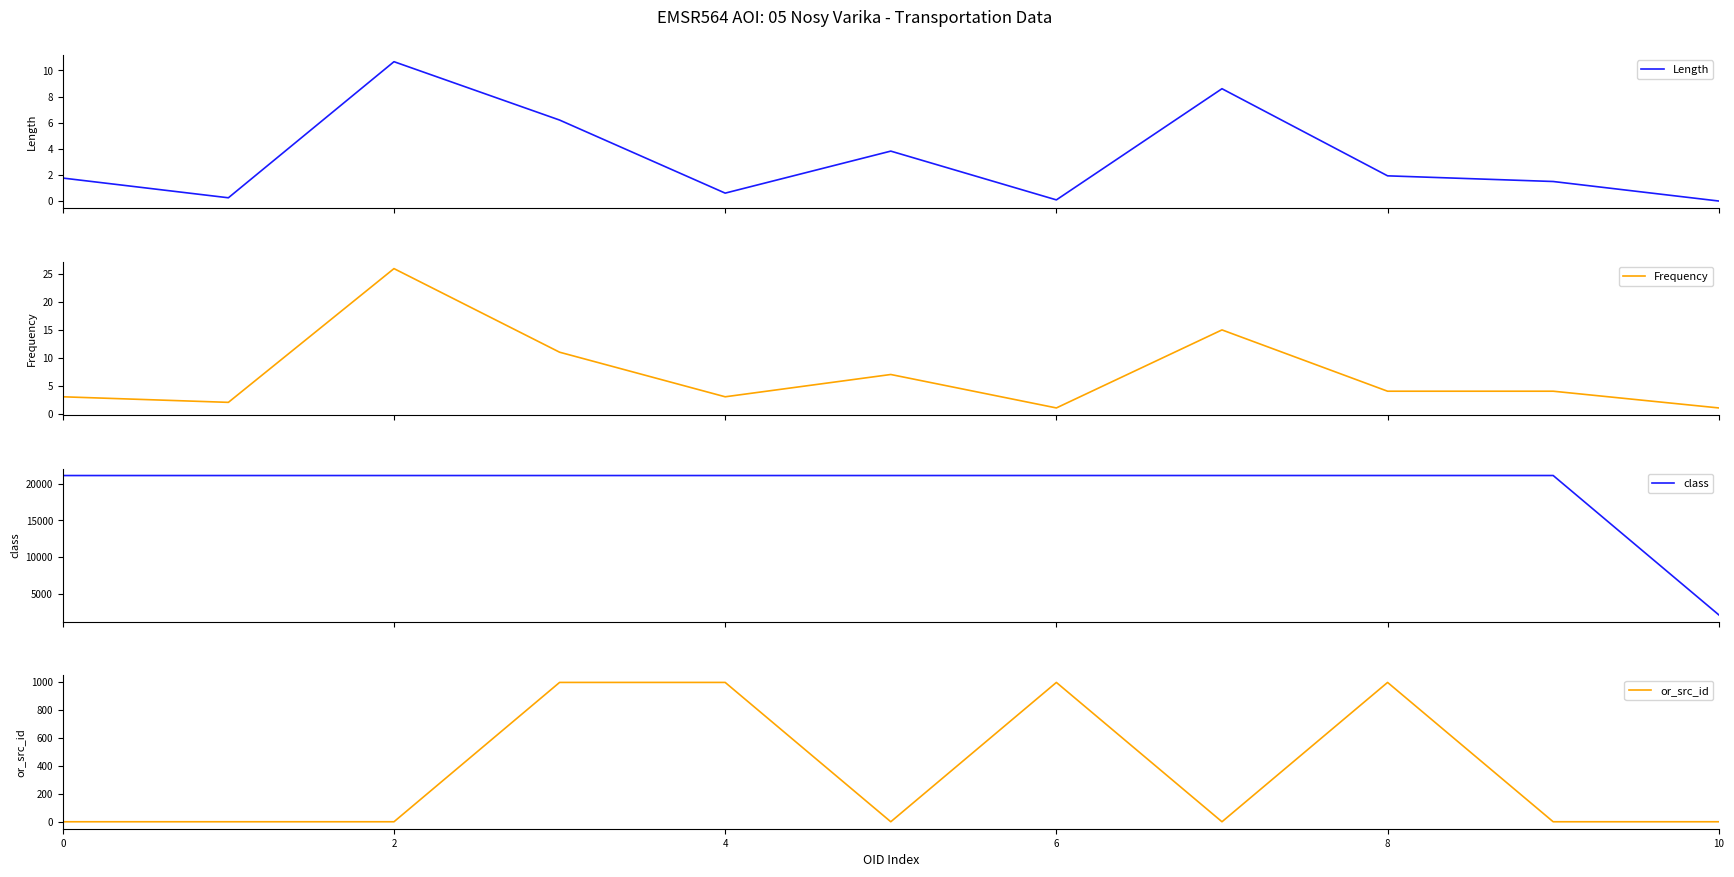

What are all the series names shown in the legend?

Length, Frequency, class, or_src_id